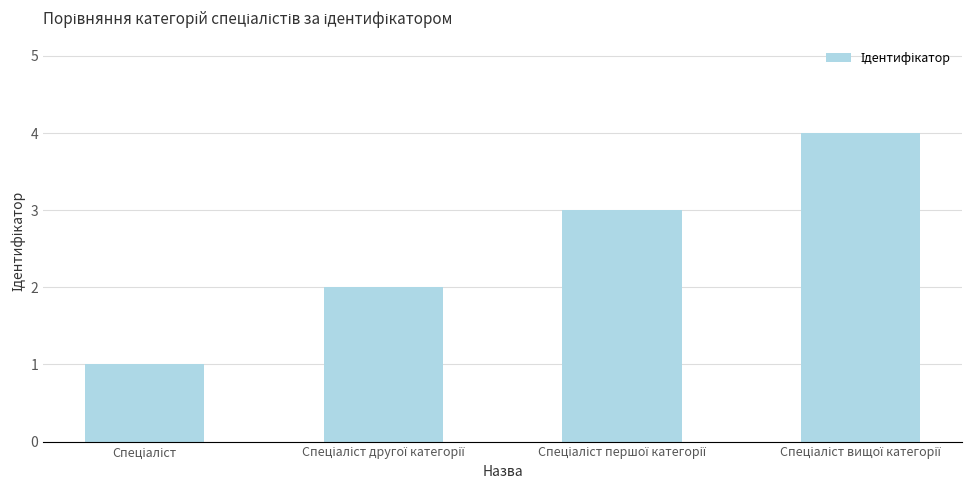

What is the sum of all values?

10